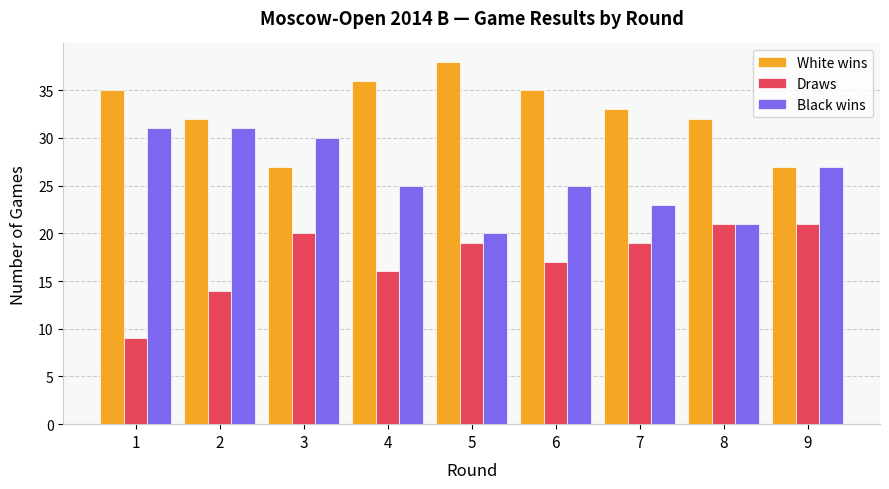

At which label does White wins reach its peak?

5